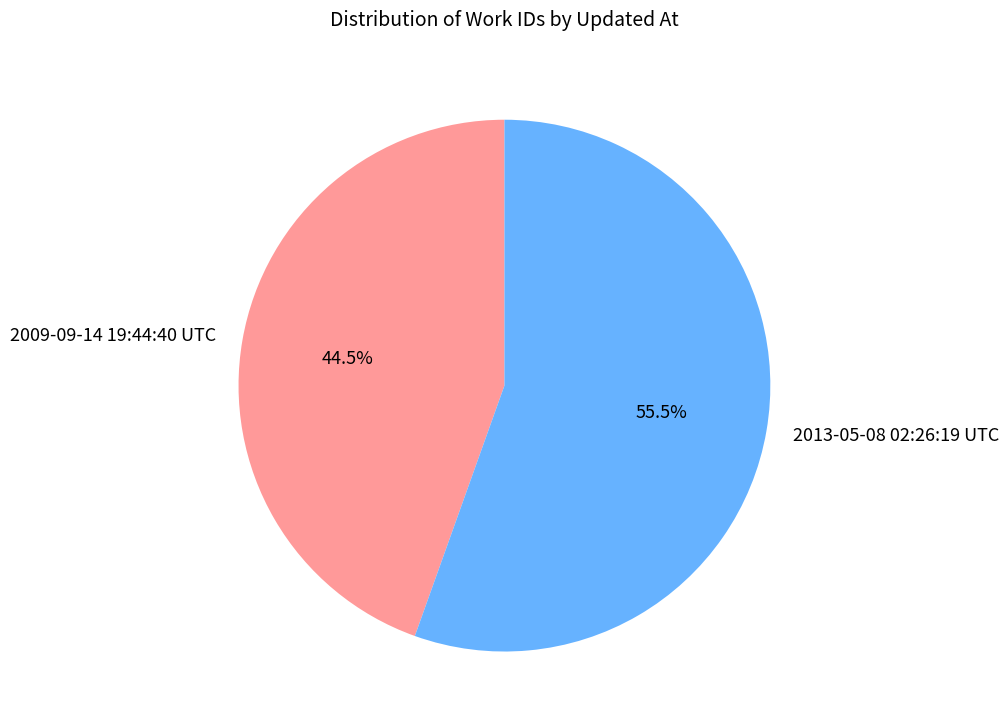

What percentage do 2013-05-08 02:26:19 UTC and 2009-09-14 19:44:40 UTC together represent?

100.0%